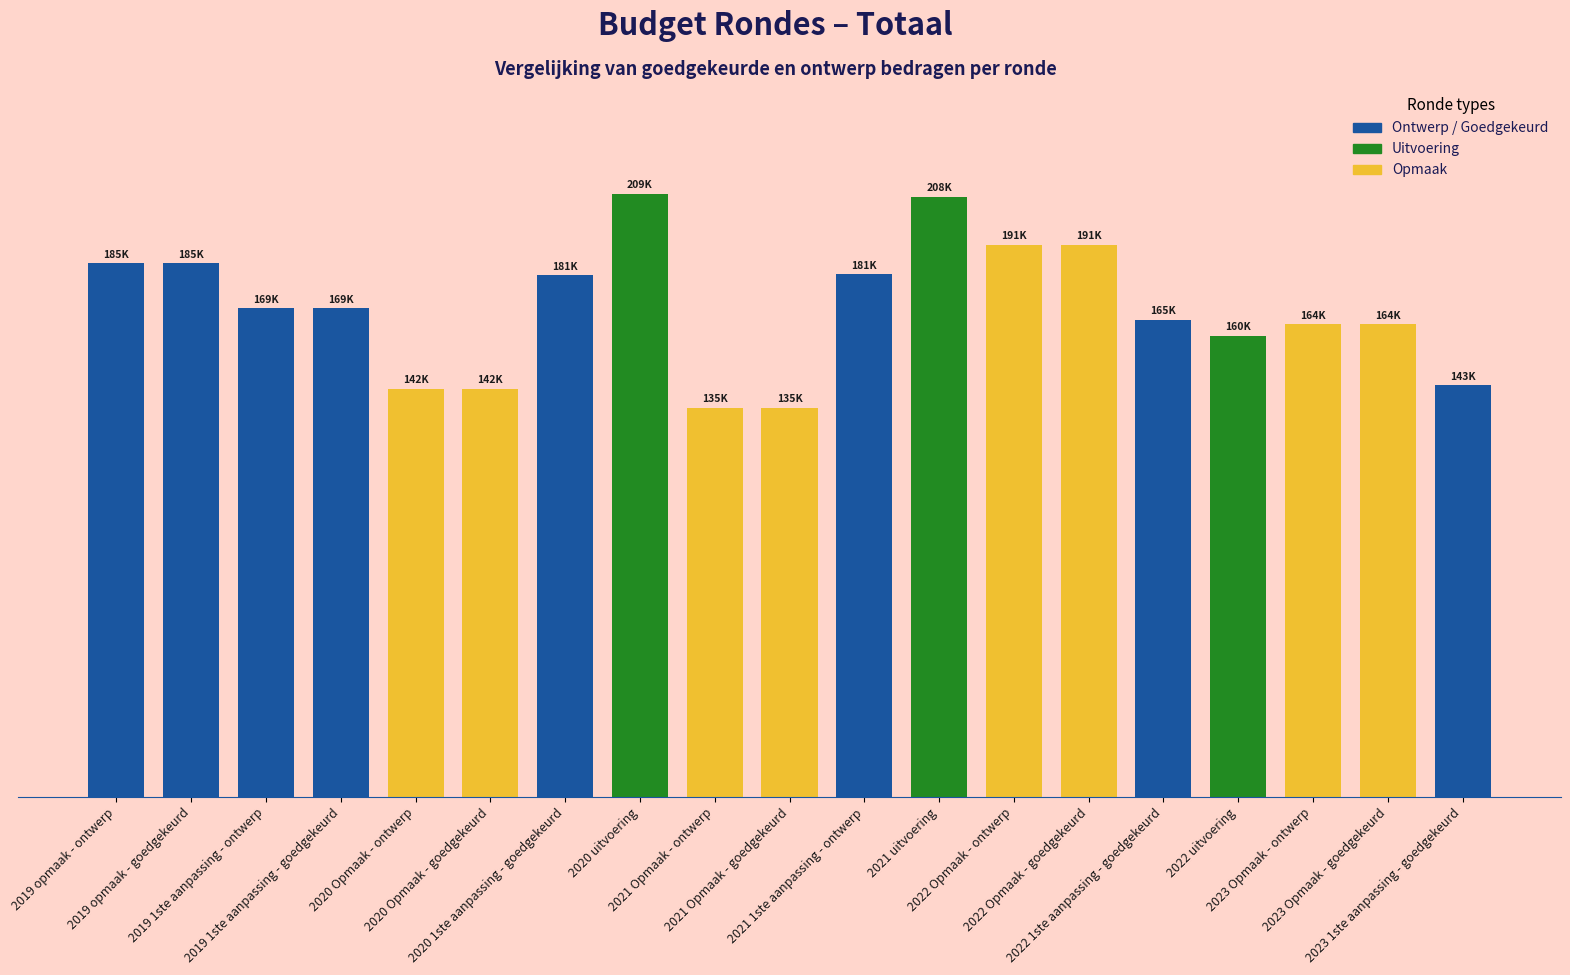

What is the smallest value displayed?

134998